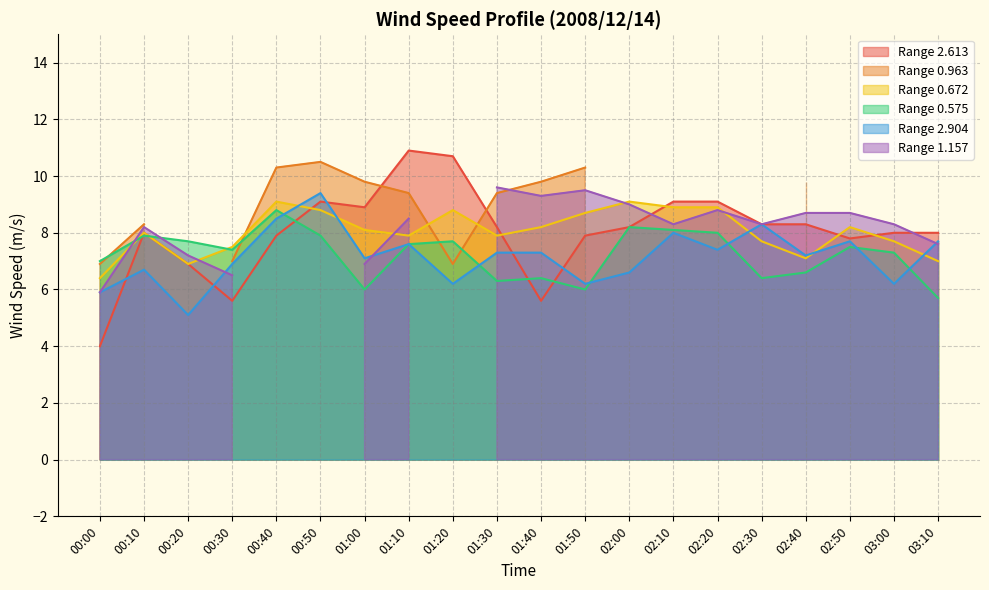

Which series has the widest spread of values?

2.613